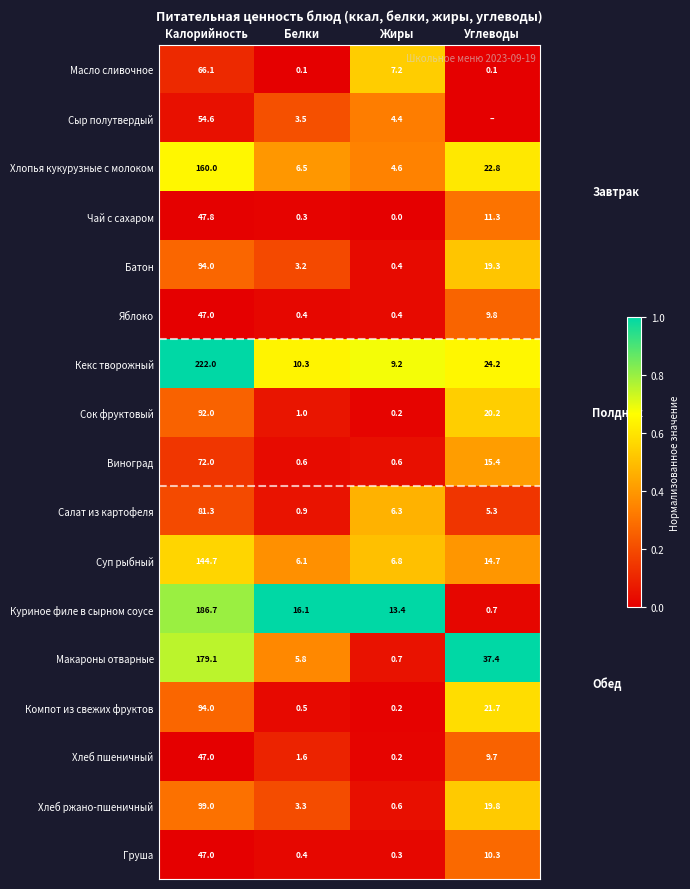

Where is Чай с сахаром nearest to the value 23?

Углеводы